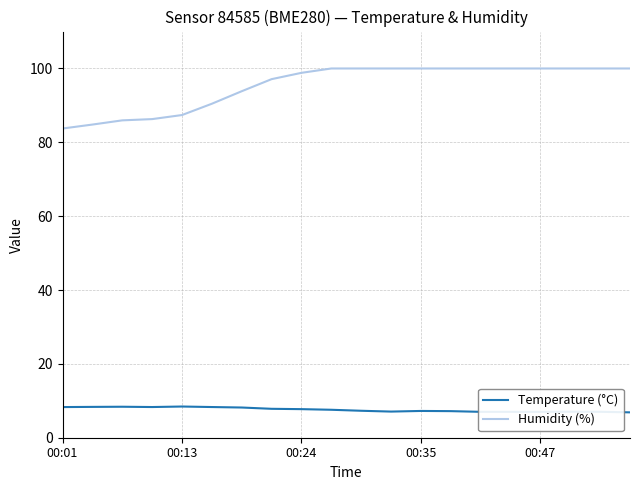

Rank the series by their average value, from lowest to highest.

Temperature (°C), Humidity (%)